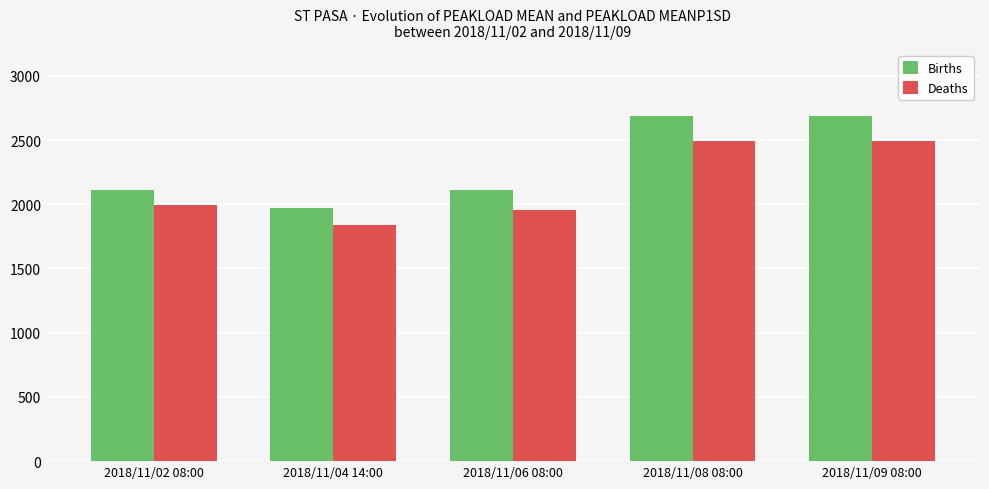

At which label does Deaths reach its minimum?

2018/11/04 14:00